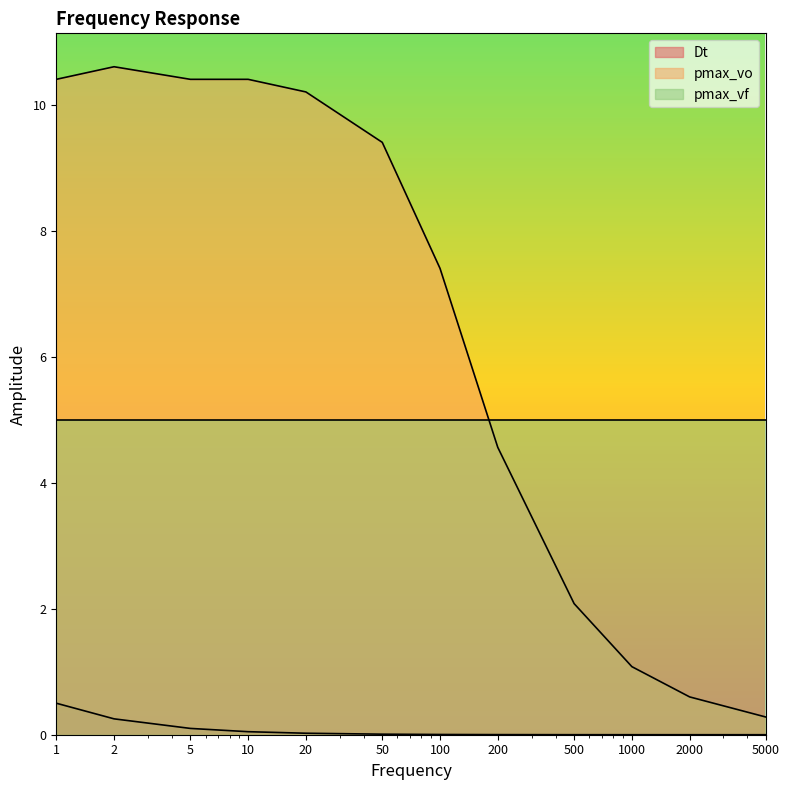

What is the difference between the maximum and minimum values in the Dt series?

0.5